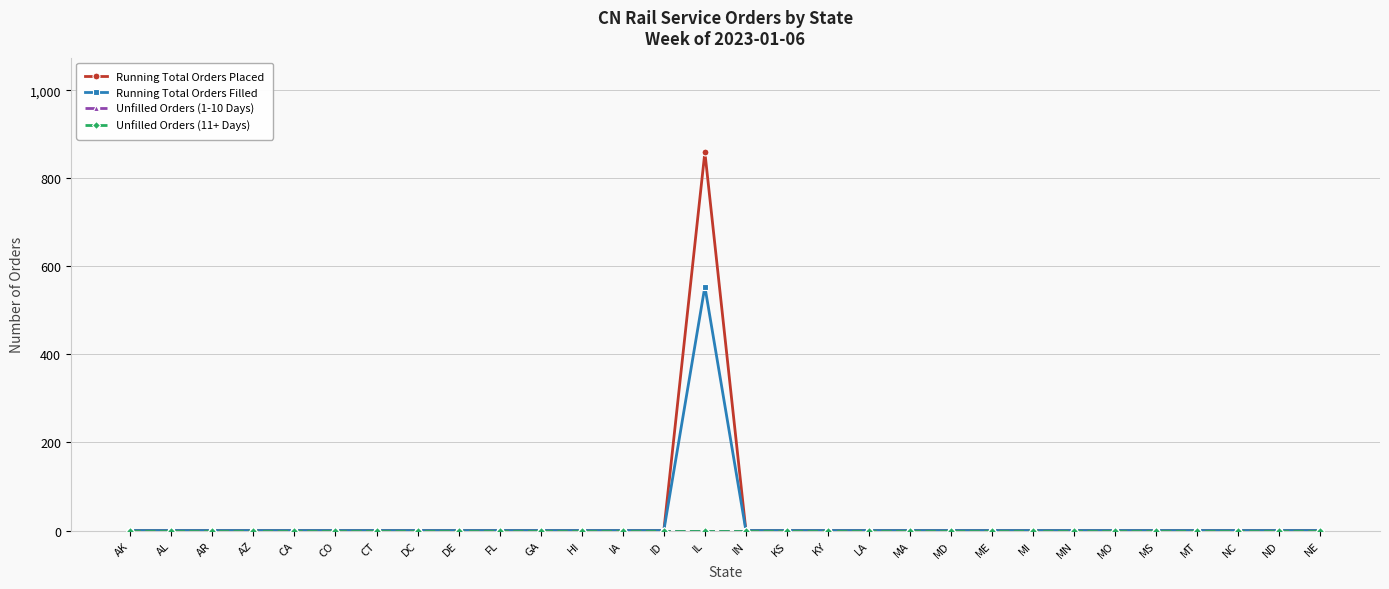

List the labels in order of Running Total Orders Filled value, largest first.

IL, AK, AL, AR, AZ, CA, CO, CT, DC, DE, FL, GA, HI, IA, ID, IN, KS, KY, LA, MA, MD, ME, MI, MN, MO, MS, MT, NC, ND, NE